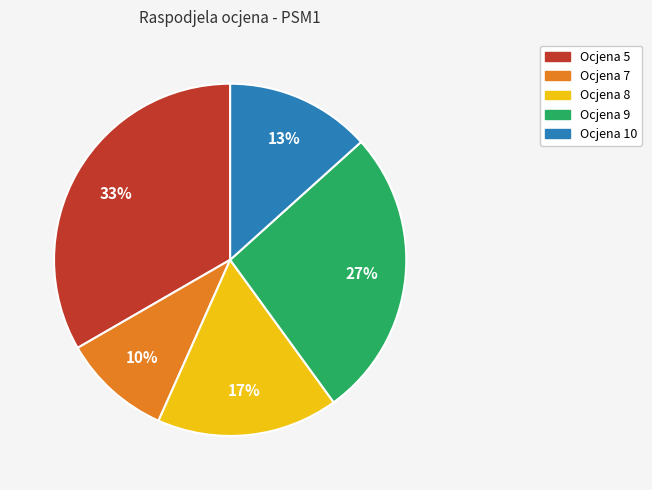

To the nearest percent, what percentage of the pie is Ocjena 8?

17%